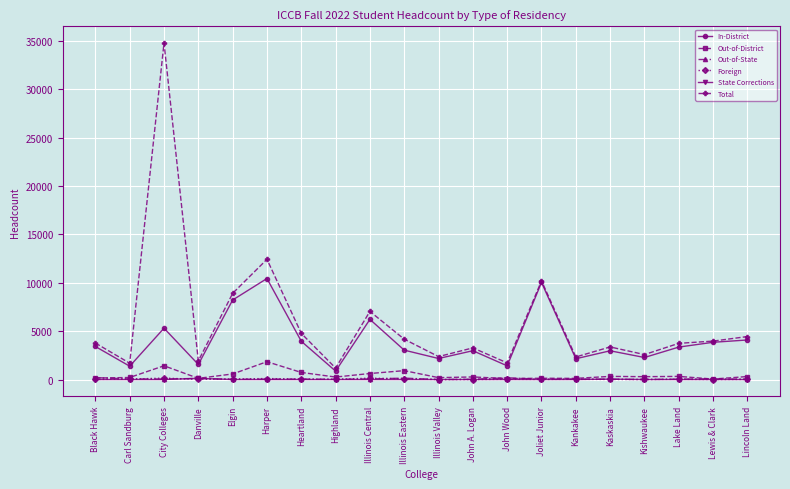

Which series has the widest spread of values?

Total